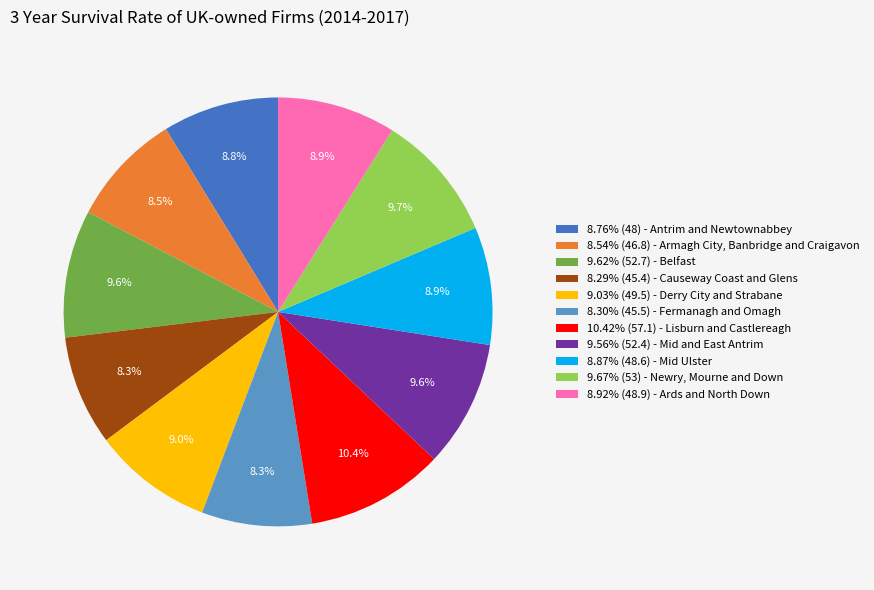

What is the total percentage of 10.42% (57.1) - Lisburn and Castlereagh and 8.76% (48) - Antrim and Newtownabbey?

19.2%